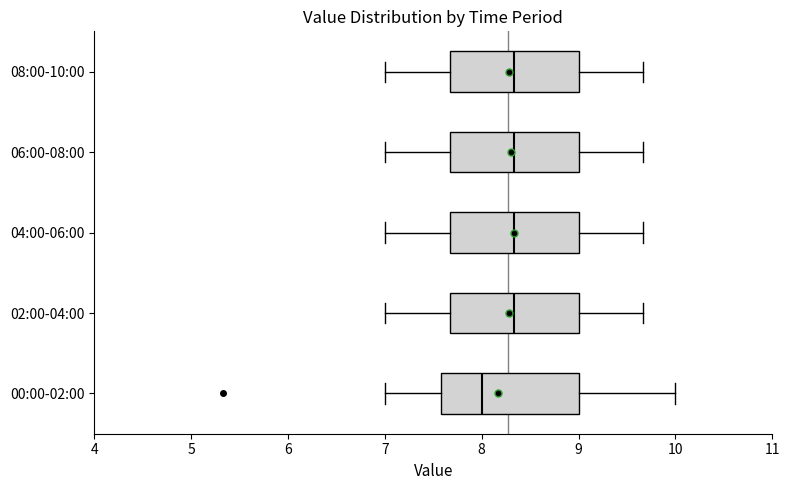

Reading bottom to top, transcribe this box plot: for each box, give where its median line is, the range the box spans, and where its two whiskers end, as read against the x-axis. The values are not printed on the chart, so give them approximately, as read against the axis.

00:00-02:00: median 8.0, box 7.6 to 9.0, whiskers 7.0 to 10.0
02:00-04:00: median 8.3, box 7.7 to 9.0, whiskers 7.0 to 9.7
04:00-06:00: median 8.3, box 7.7 to 9.0, whiskers 7.0 to 9.7
06:00-08:00: median 8.3, box 7.7 to 9.0, whiskers 7.0 to 9.7
08:00-10:00: median 8.3, box 7.7 to 9.0, whiskers 7.0 to 9.7